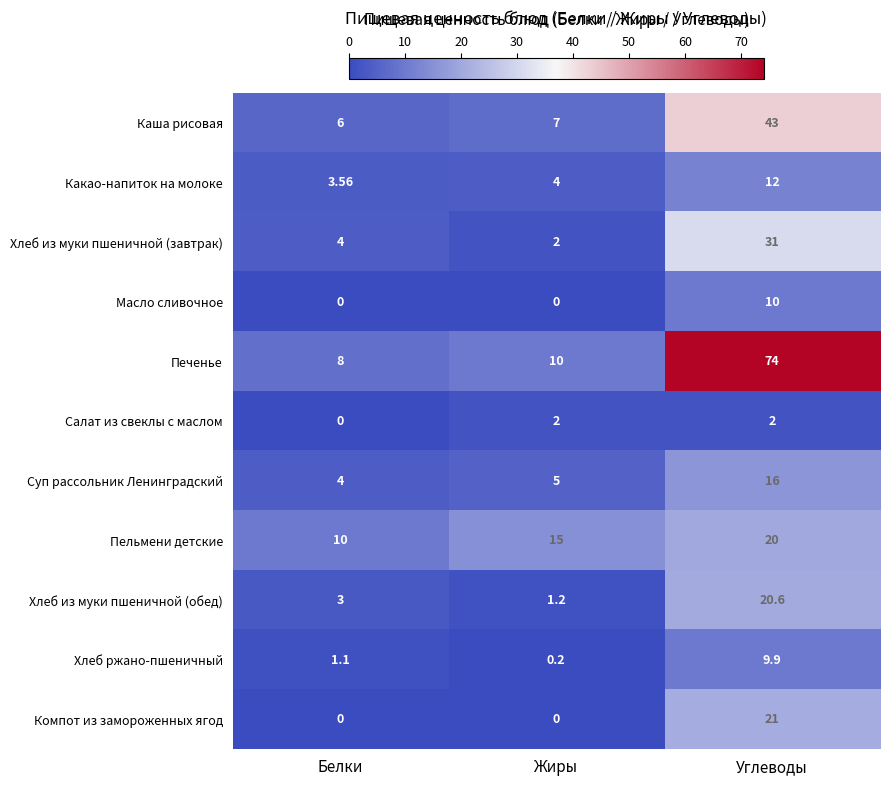

Is the value of Хлеб из муки пшеничной (обед) at Жиры greater than the value of Пельмени детские at Углеводы?

No